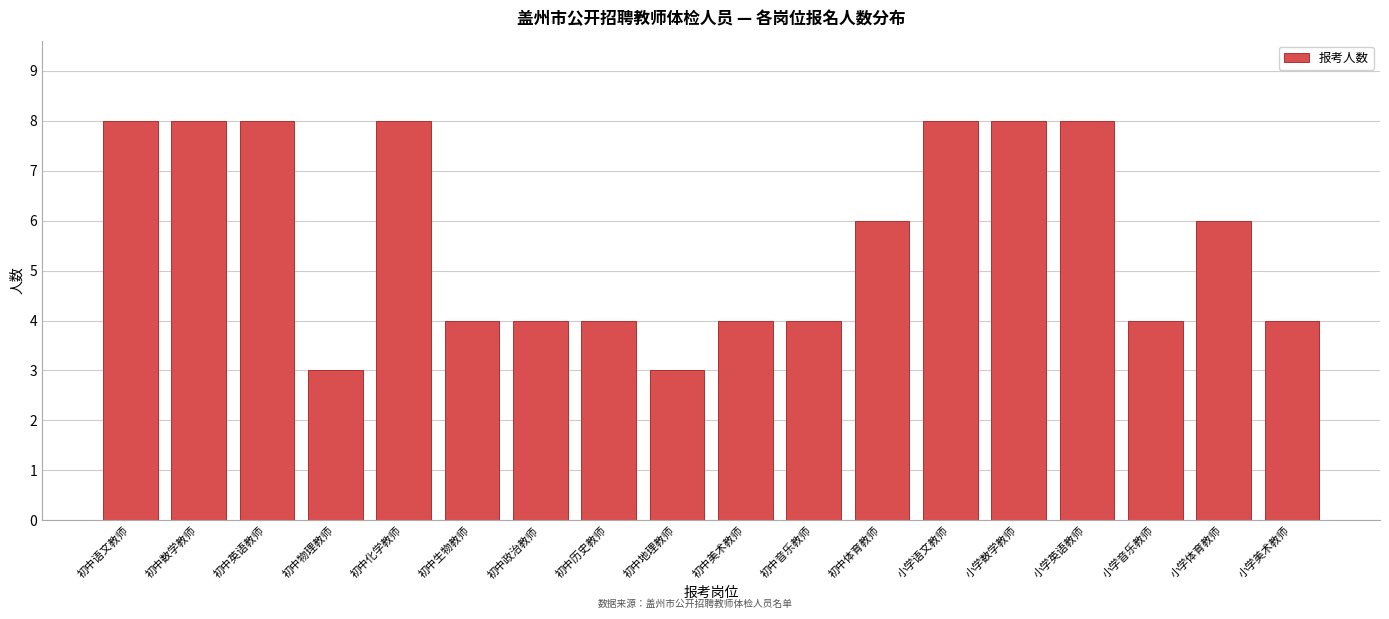

Reading right to left, extract all data points from this chart.

小学美术教师=4	小学体育教师=6	小学音乐教师=4	小学英语教师=8	小学数学教师=8	小学语文教师=8	初中体育教师=6	初中音乐教师=4	初中美术教师=4	初中地理教师=3	初中历史教师=4	初中政治教师=4	初中生物教师=4	初中化学教师=8	初中物理教师=3	初中英语教师=8	初中数学教师=8	初中语文教师=8